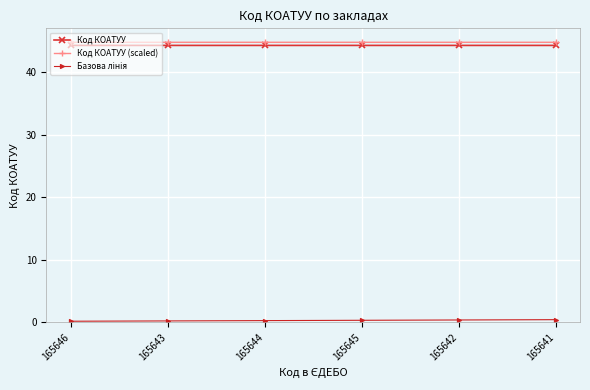

What is the label of the 2nd point from the left?

165643